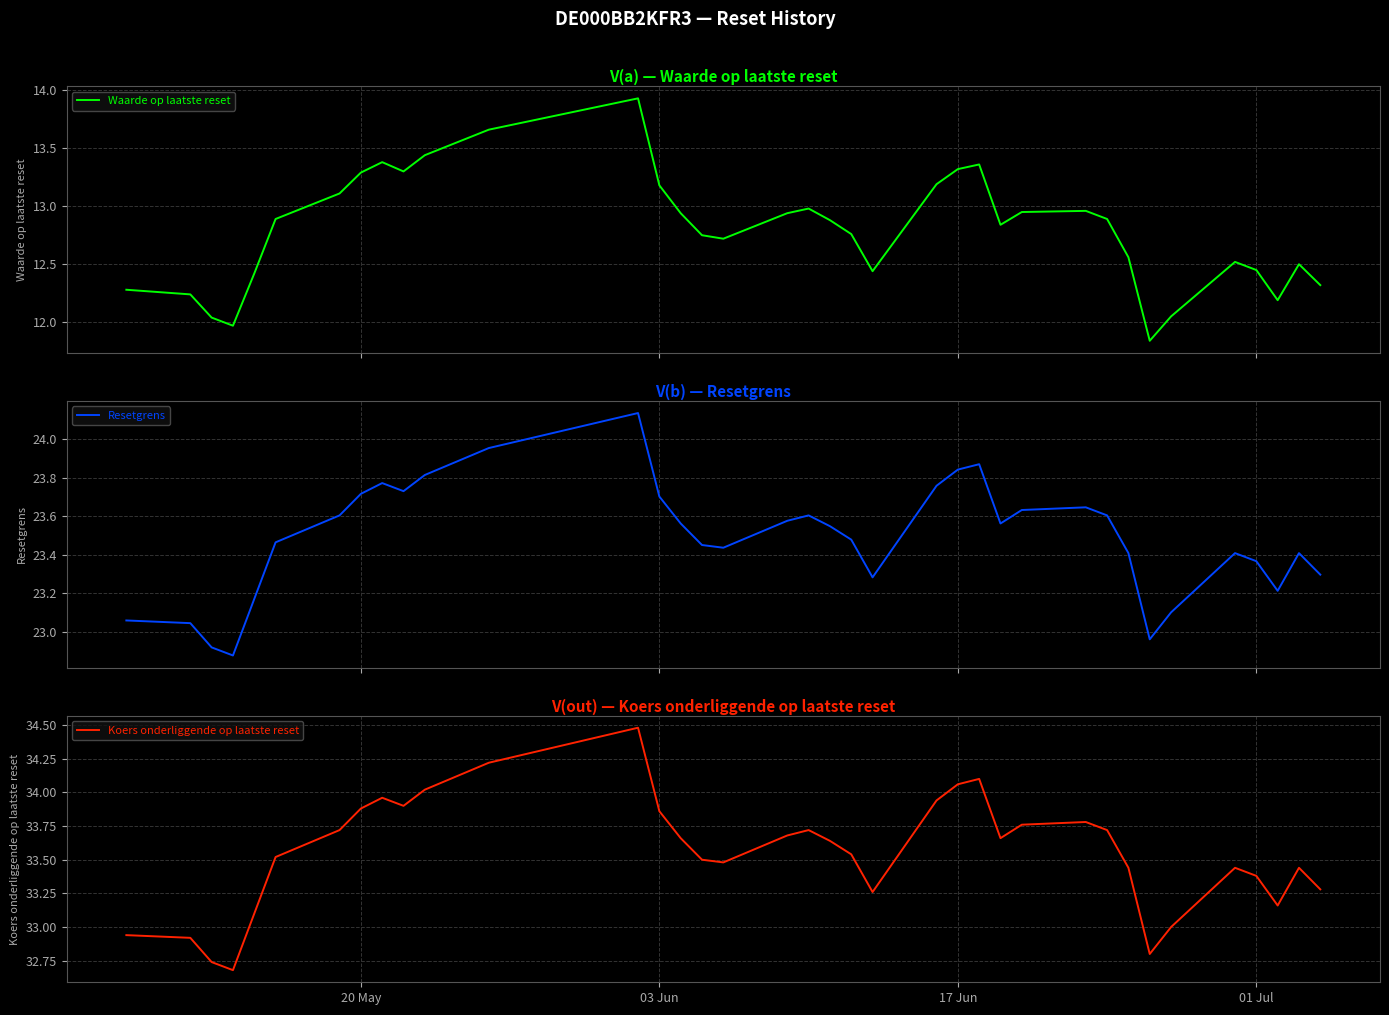

The Resetgrens series shows 40.3 at 19. True or false?

False